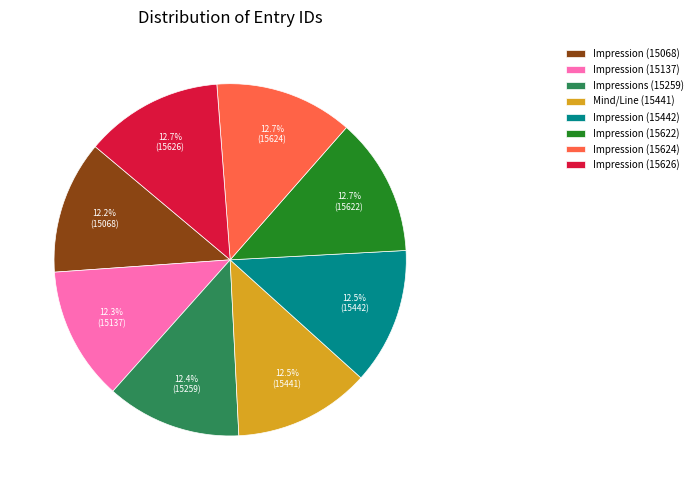

Approximately how many times larger is the value at Impression (15622) compared to Impression (15137)?

1.0